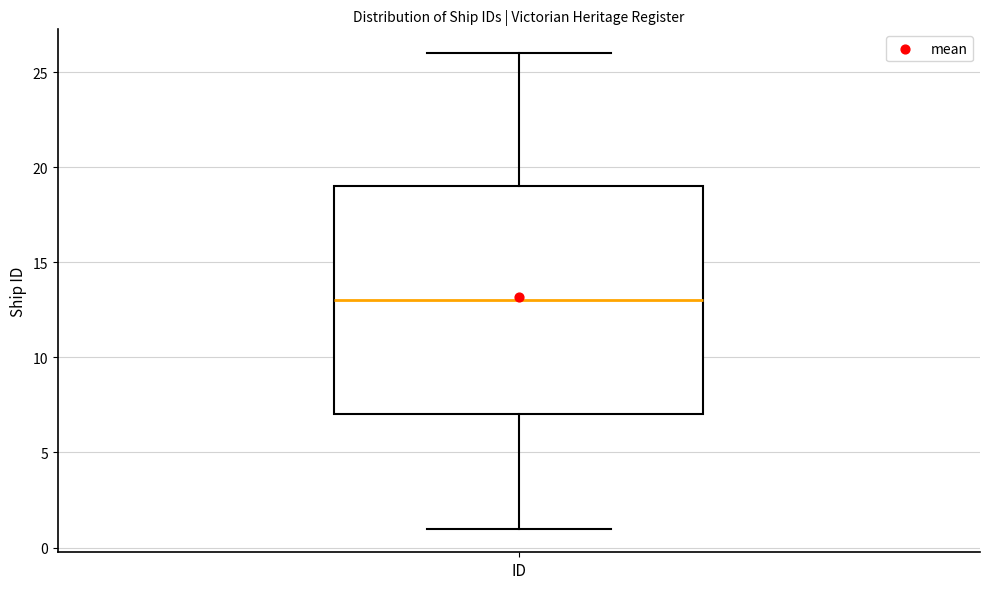

Where is the upper edge of the box for ID on the y-axis? The values are not printed on the chart, so give them approximately, as read against the axis.

19